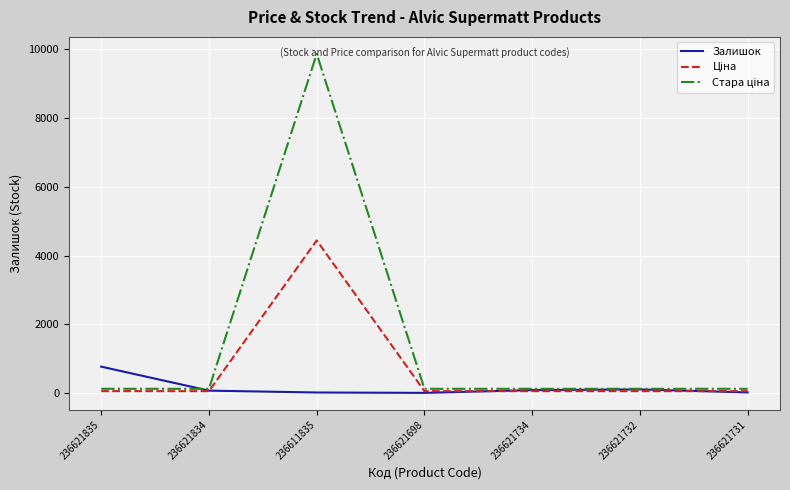

The Залишок series shows 6.0 at 236621698. True or false?

True